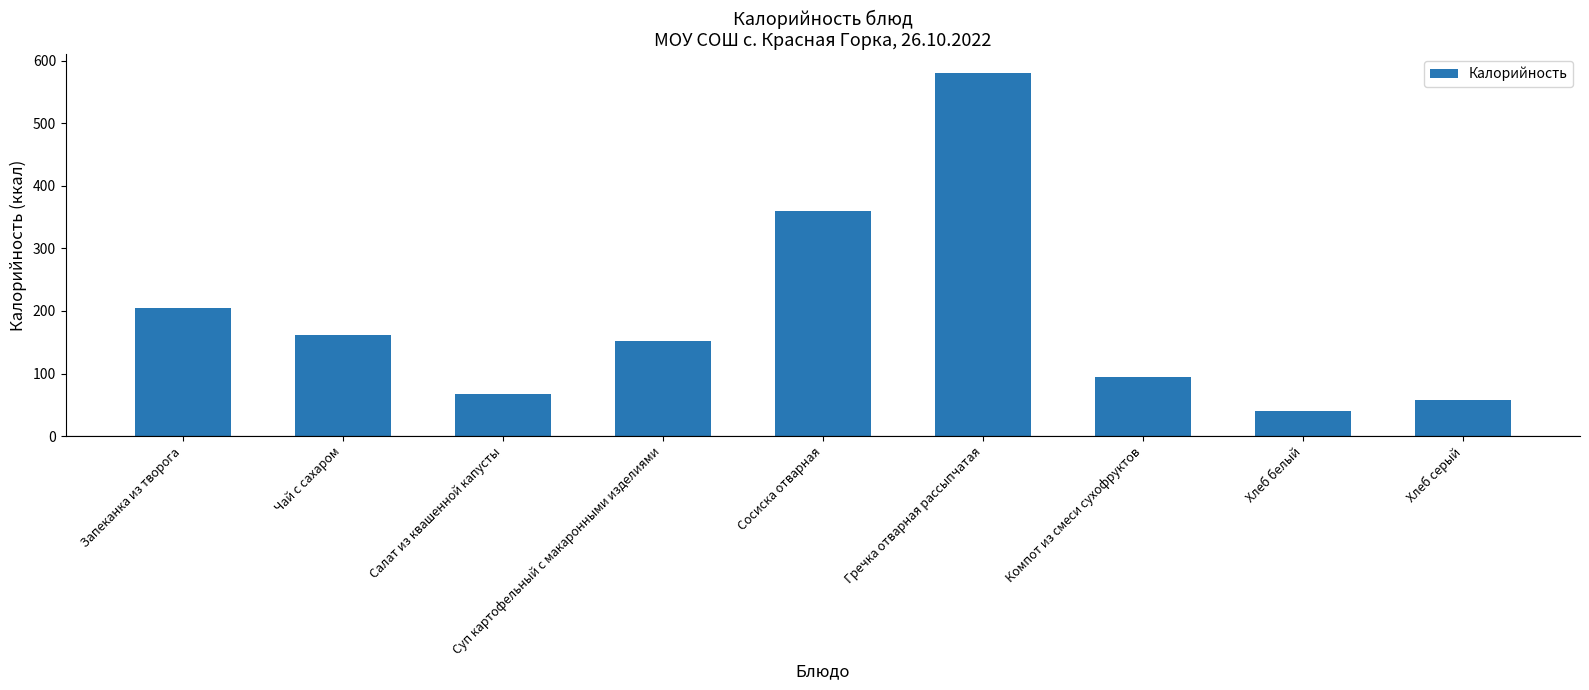

What is the difference between the maximum and minimum values?

540.8